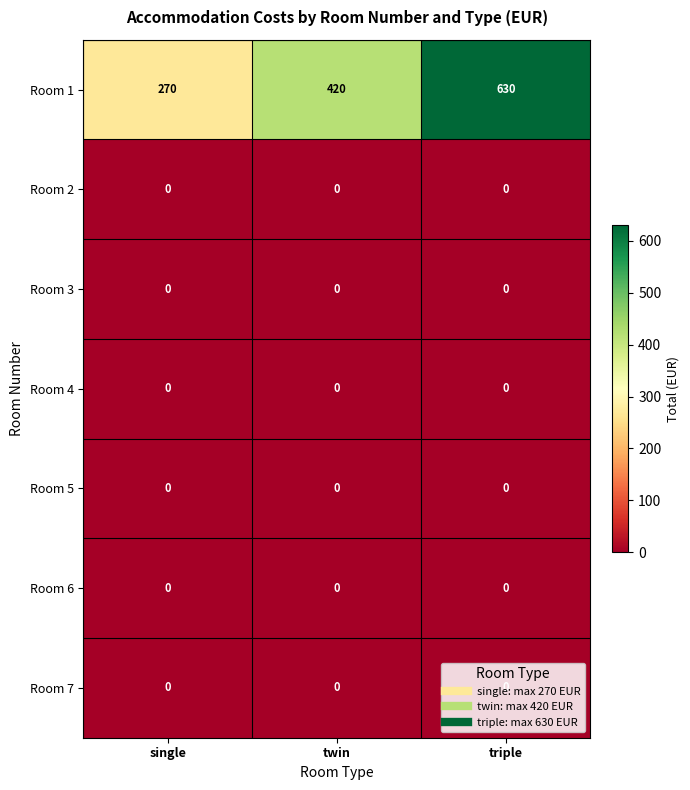

Which series has the widest spread of values?

Room 1